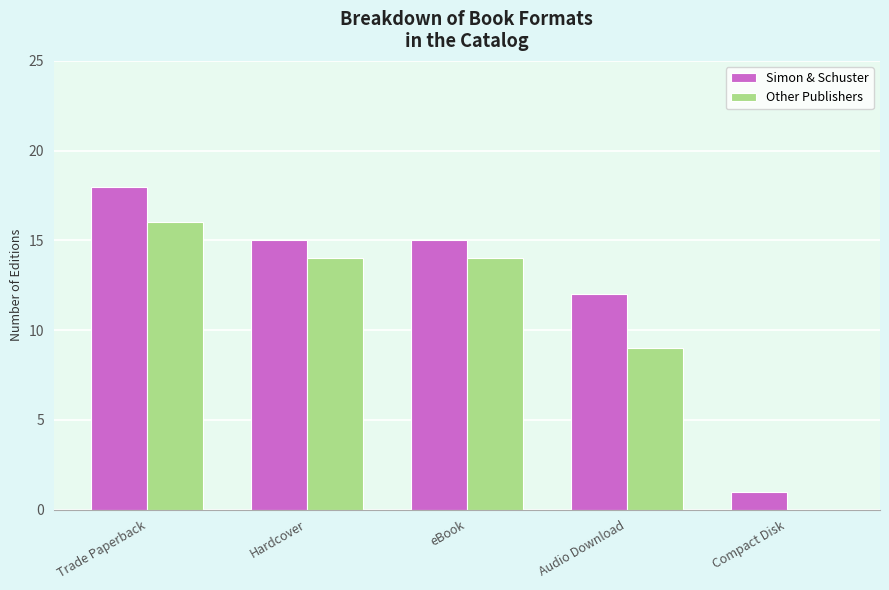

How many distinct data groups are displayed?

2